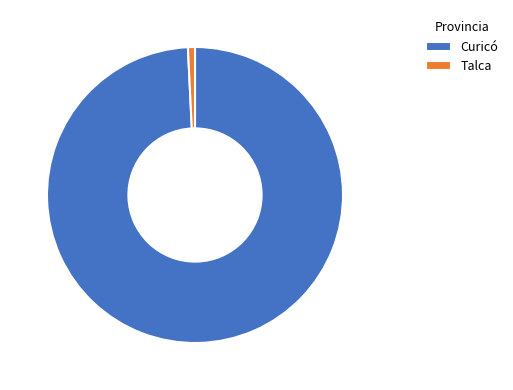

Do Talca and Curicó together represent more than half of the pie?

Yes